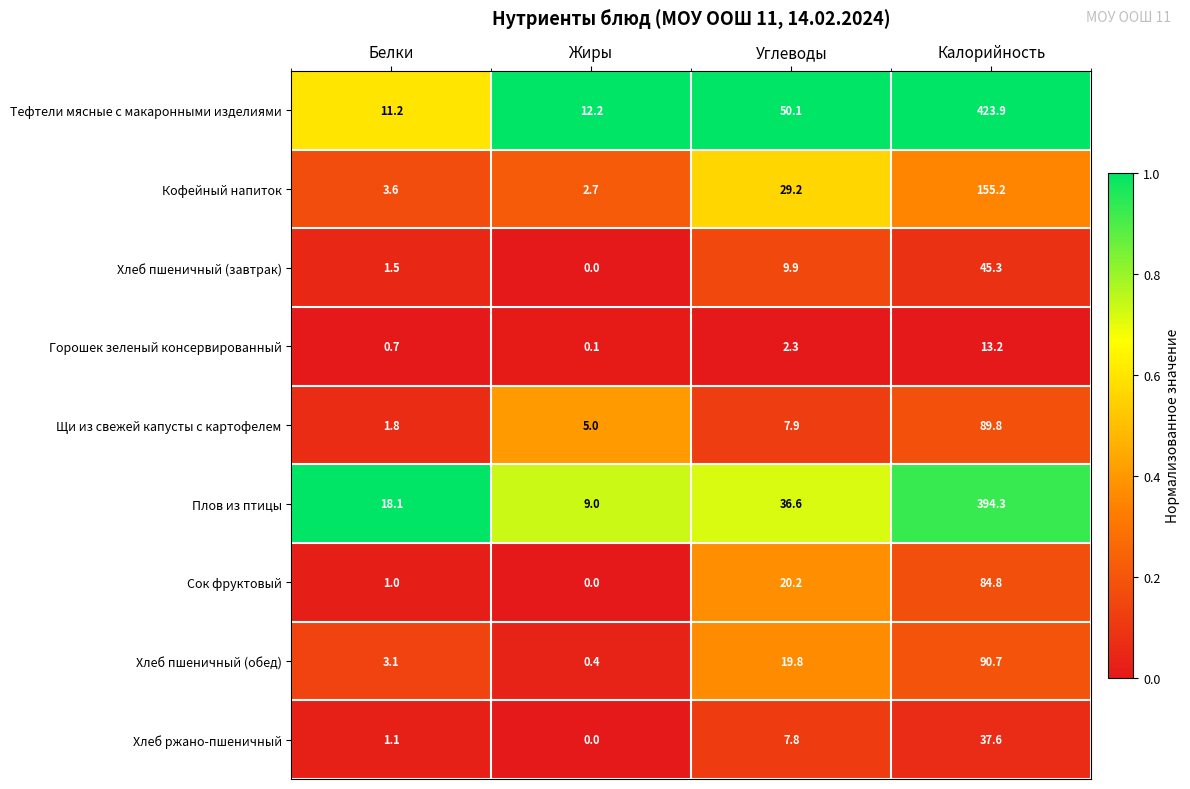

Rank the categories by Щи из свежей капусты с картофелем value from lowest to highest.

Белки, Жиры, Углеводы, Калорийность